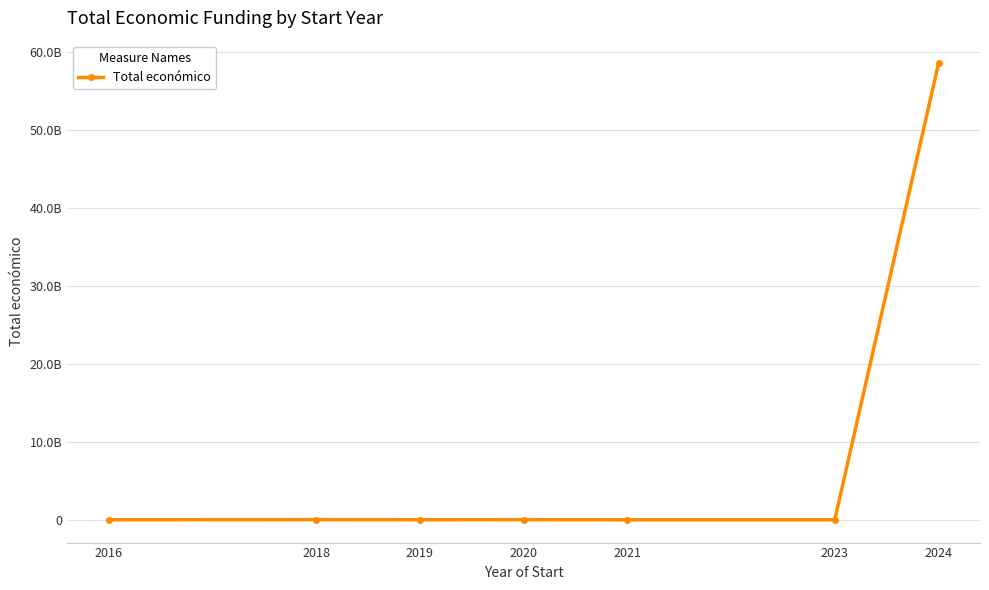

What is the change in value from 2018 to 2019?

-13410428